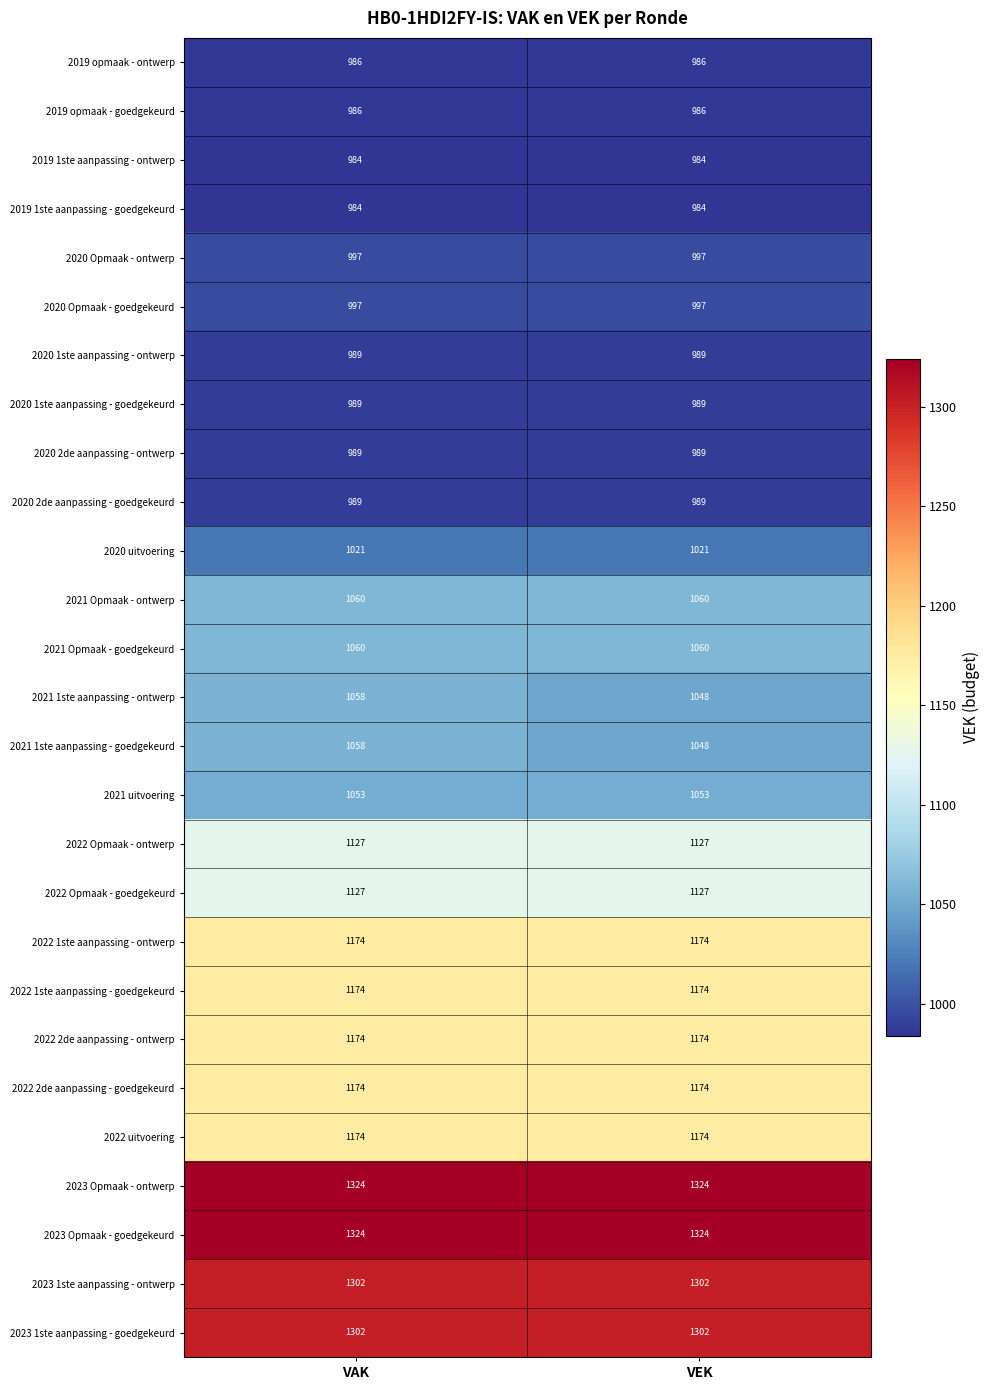

Is it true that 2022 Opmaak - ontwerp equals 1127 at VAK?

True